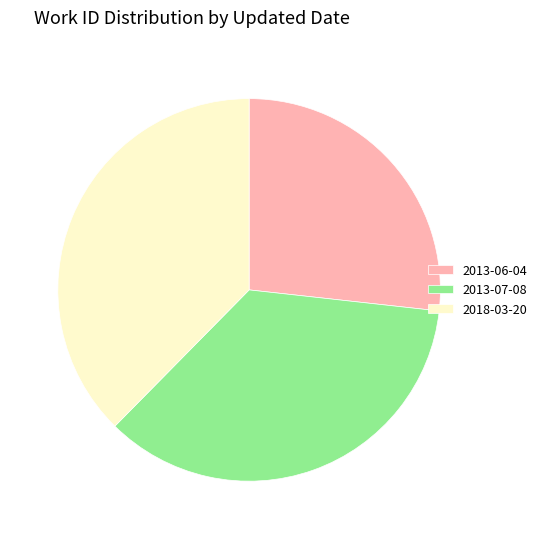

Which has a higher value, 2013-06-04 or 2013-07-08?

2013-07-08